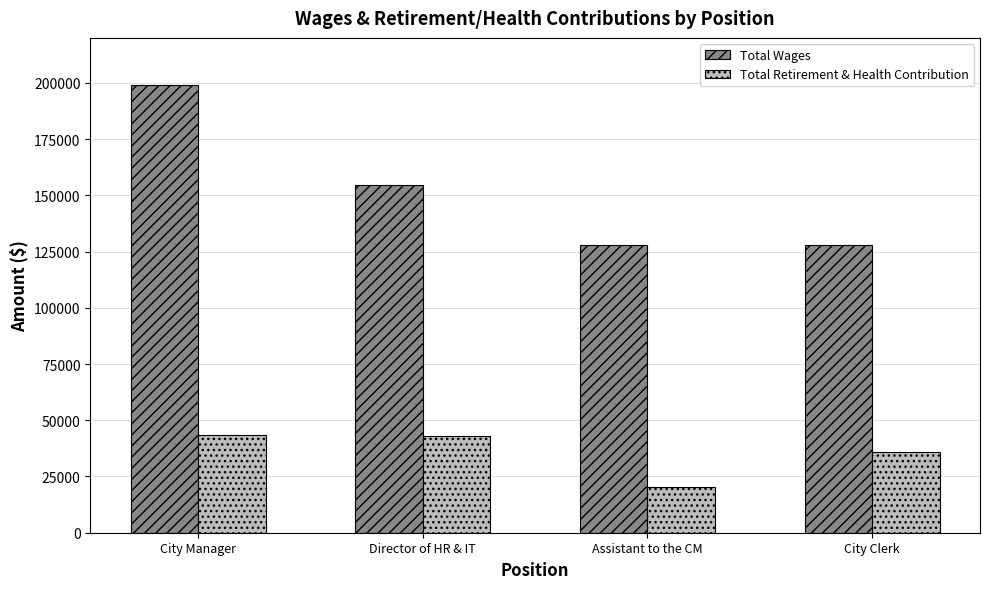

Which category has the highest value across all series?

City Manager